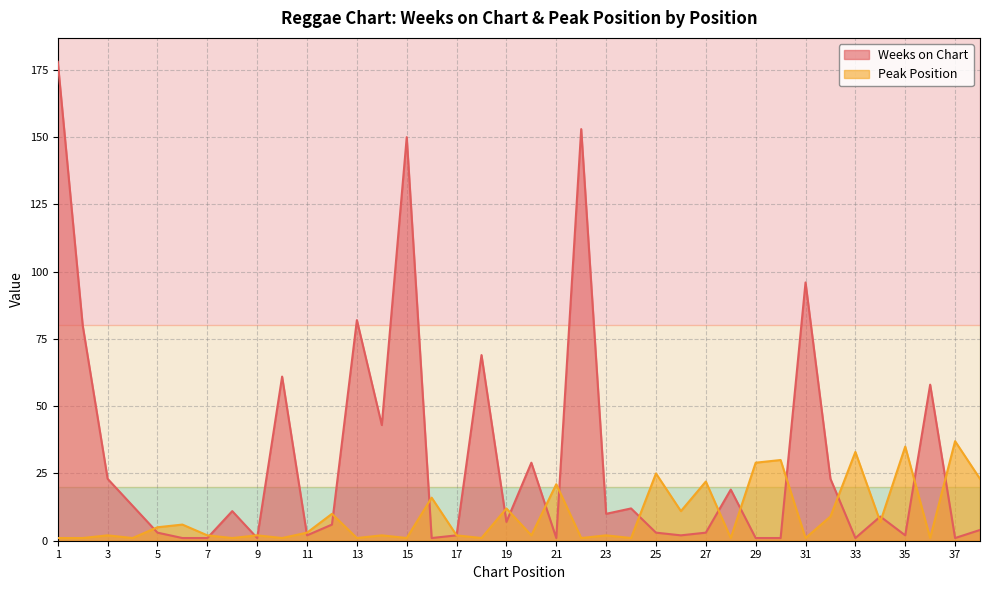

Between which two adjacent categories do Weeks on Chart and Peak Position first intersect?

4 and 5